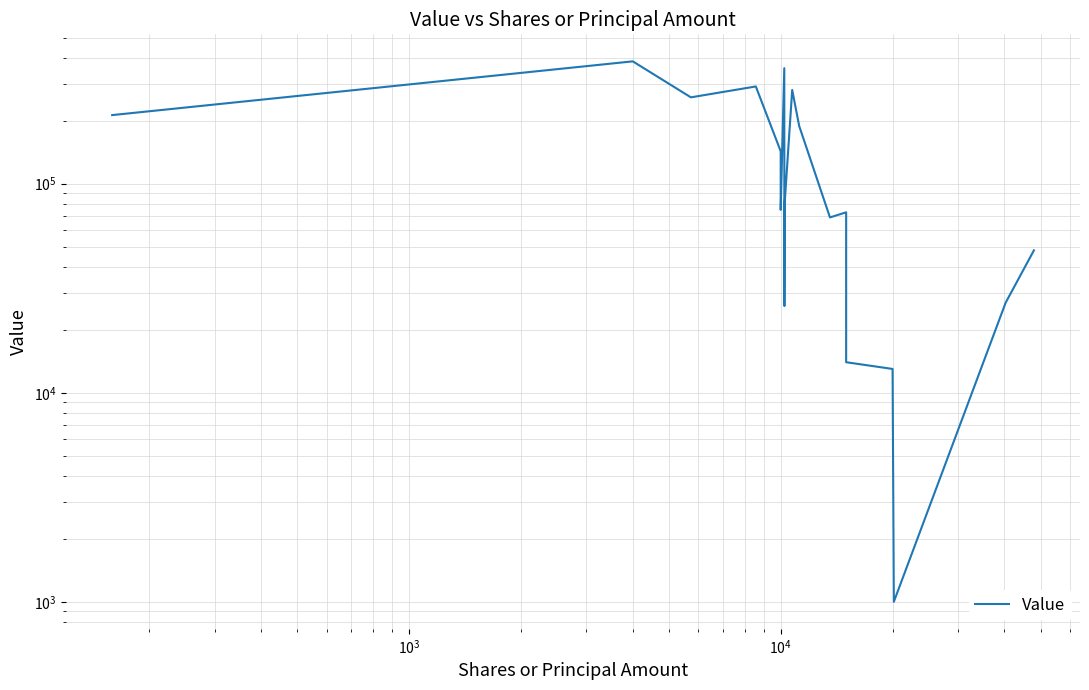

Reading left to right, list all the values displayed in this chart.

213000	385000	259000	292000	143000	75000	357000	26000	81000	281000	189000	69000	73000	14000	13000	1000	27000	48000